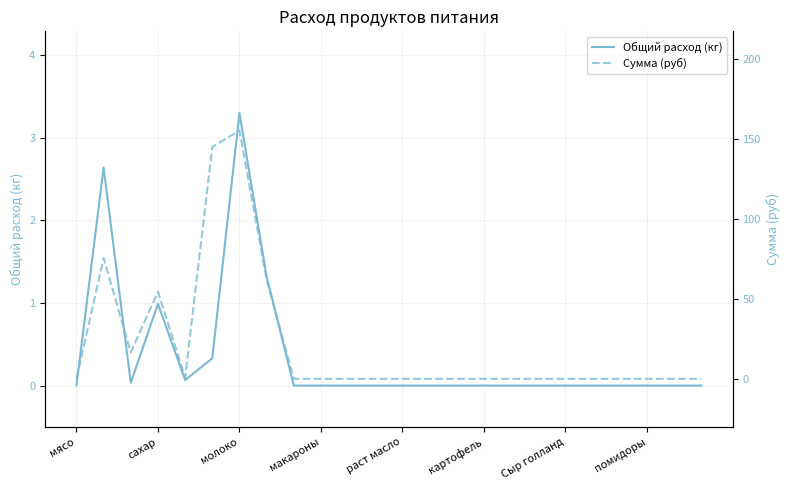

What is the difference between the second highest and minimum values in the Сумма (руб) series?

144.8